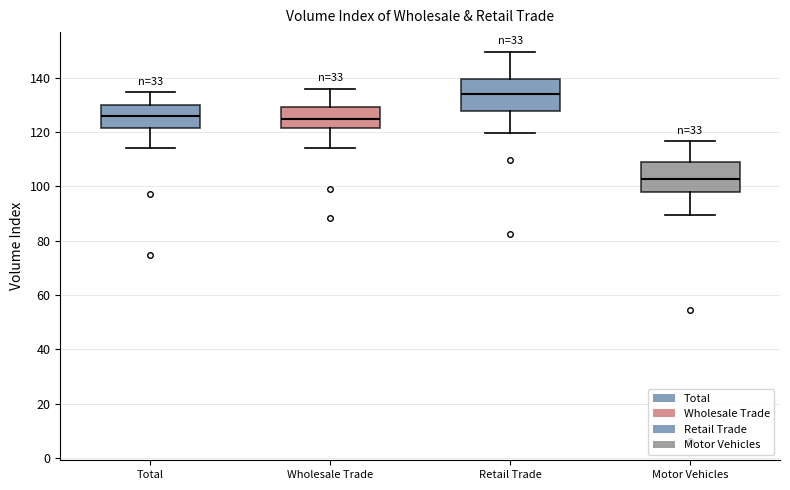

Where is the lower edge of the box for Total on the y-axis? The values are not printed on the chart, so give them approximately, as read against the axis.

122